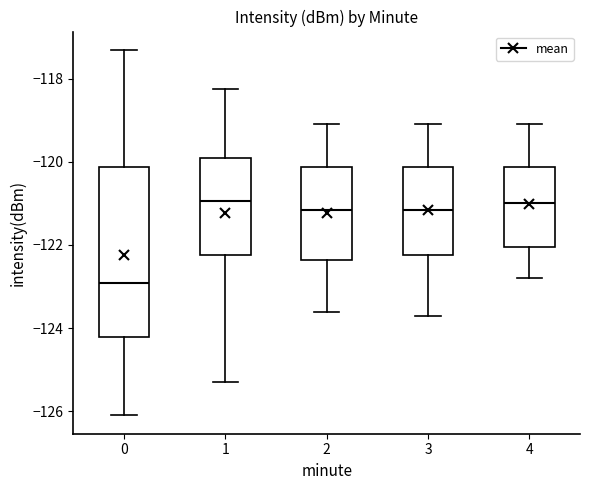

Reading left to right, read every box against the y-axis: the position of its median line, the range the box covers, and the ends of its whiskers. The values are not printed on the chart, so give them approximately, as read against the axis.

0: median -123.0, box -124.2 to -120.2, whiskers -126.0 to -117.4
1: median -121.0, box -122.2 to -120.0, whiskers -125.4 to -118.2
2: median -121.2, box -122.4 to -120.2, whiskers -123.6 to -119.0
3: median -121.2, box -122.2 to -120.2, whiskers -123.6 to -119.0
4: median -121.0, box -122.0 to -120.2, whiskers -122.8 to -119.0